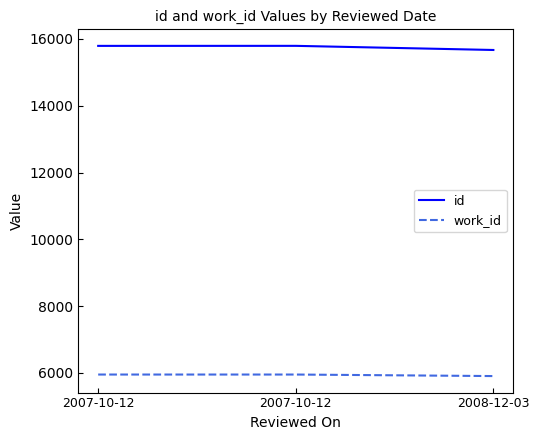

Count the number of categories in the chart.

3